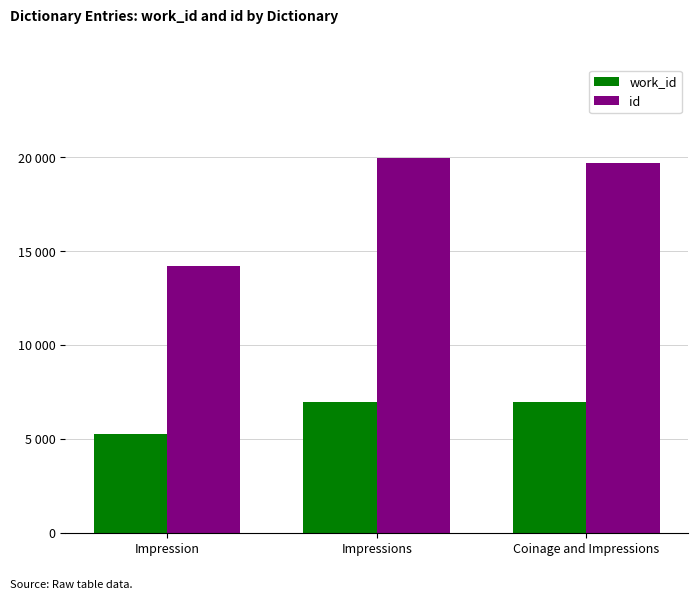

Are the bars horizontal?

No